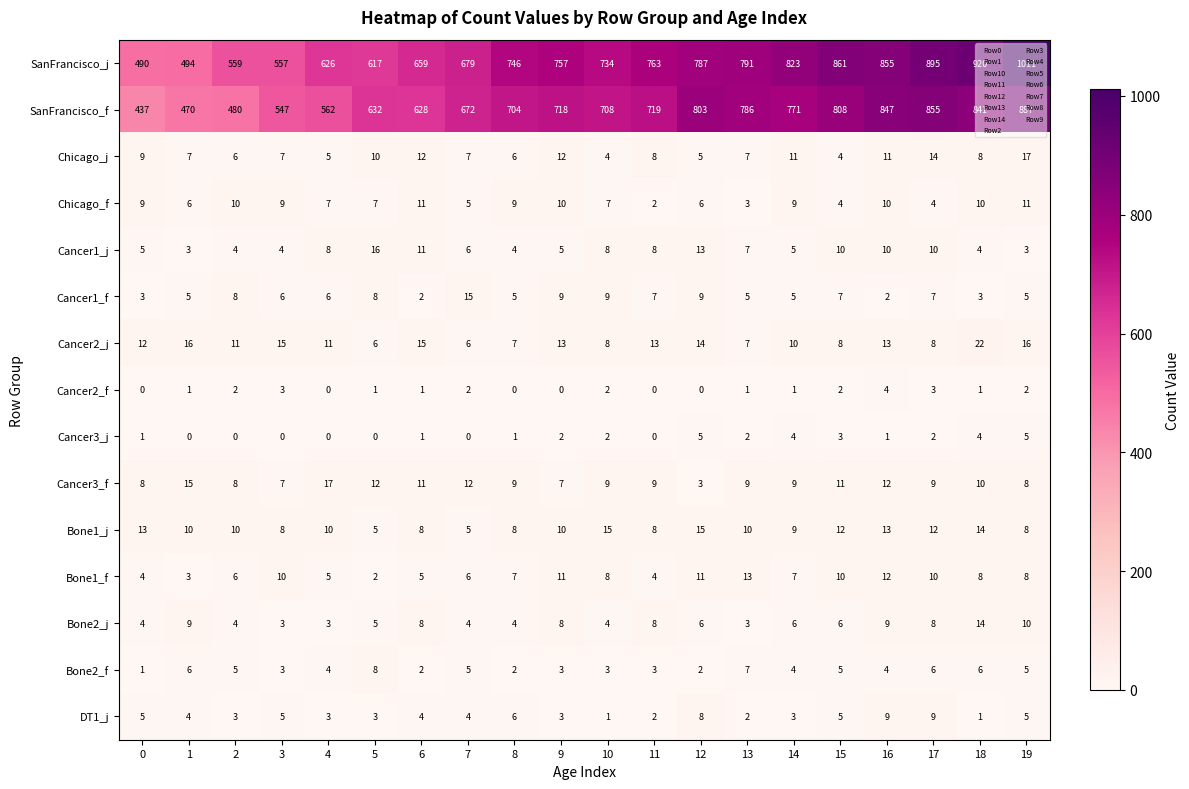

Count the DT1_j values in the range 3 to 5.

12